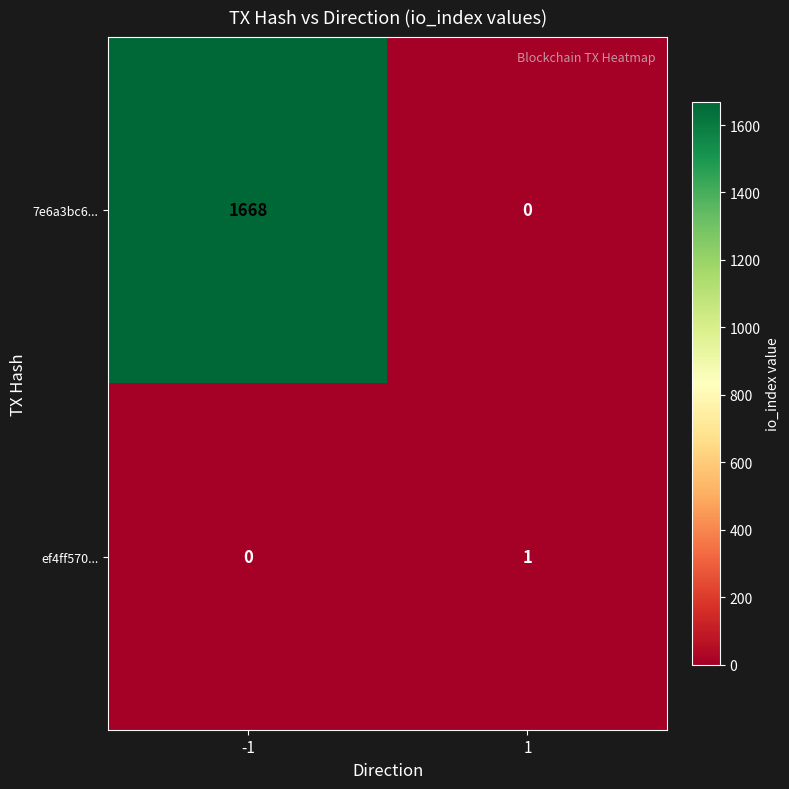

Rank the series by their maximum value, from lowest to highest.

ef4ff570..., 7e6a3bc6...